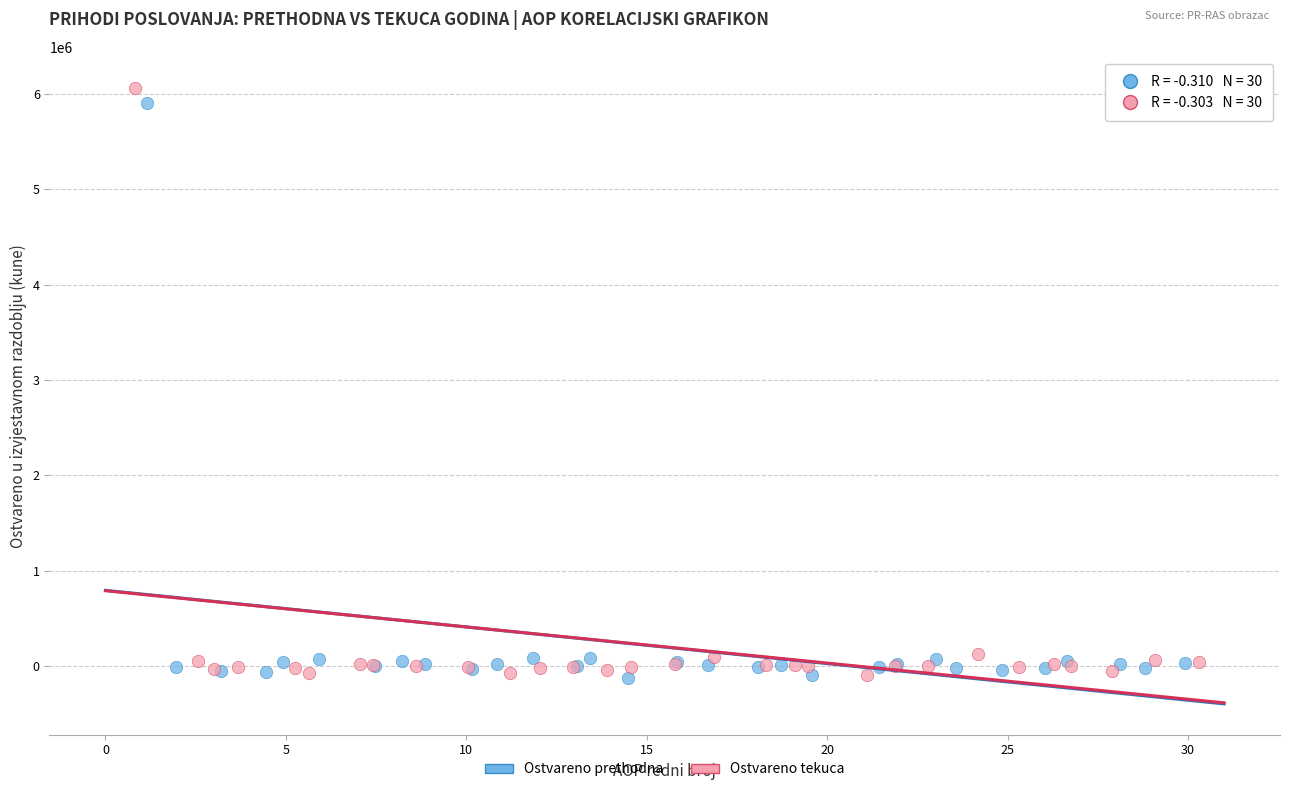

Which series has the largest Y range (max minus min)?

Ostvareno tekuca